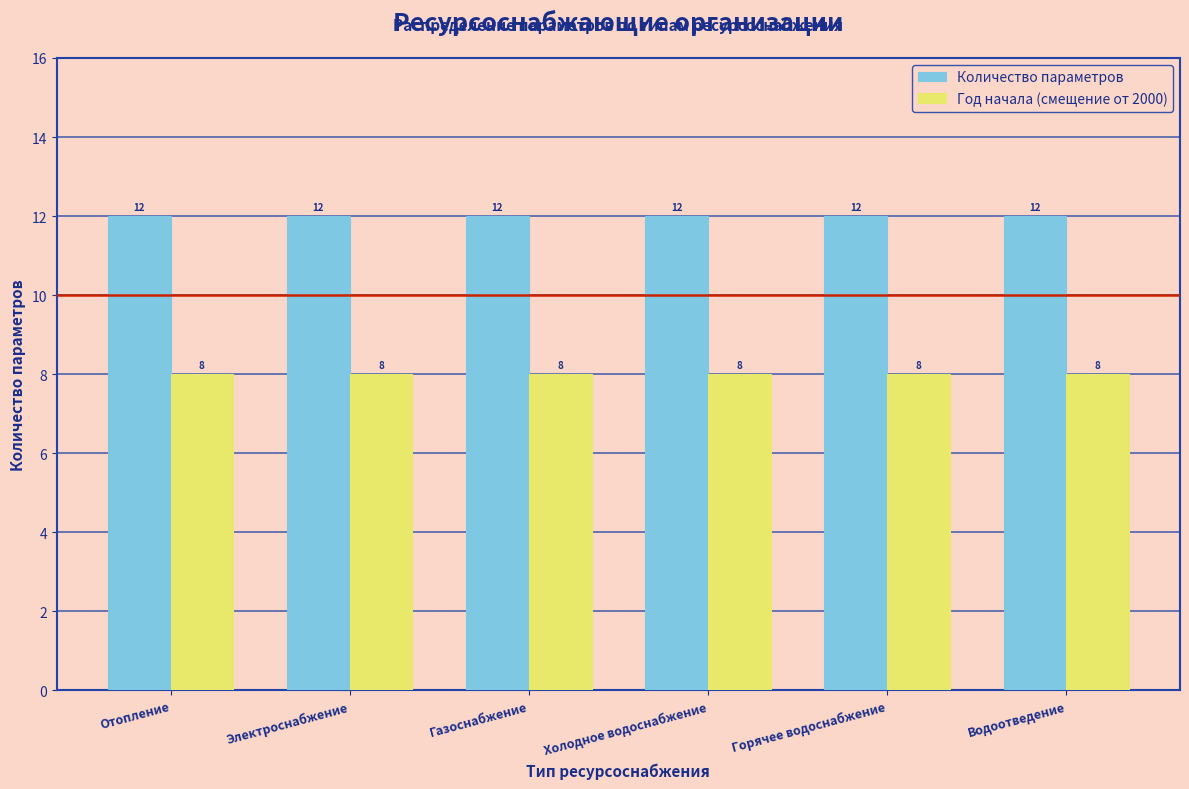

Rank the series by their maximum value, from highest to lowest.

Количество параметров, Год начала (смещение от 2000)